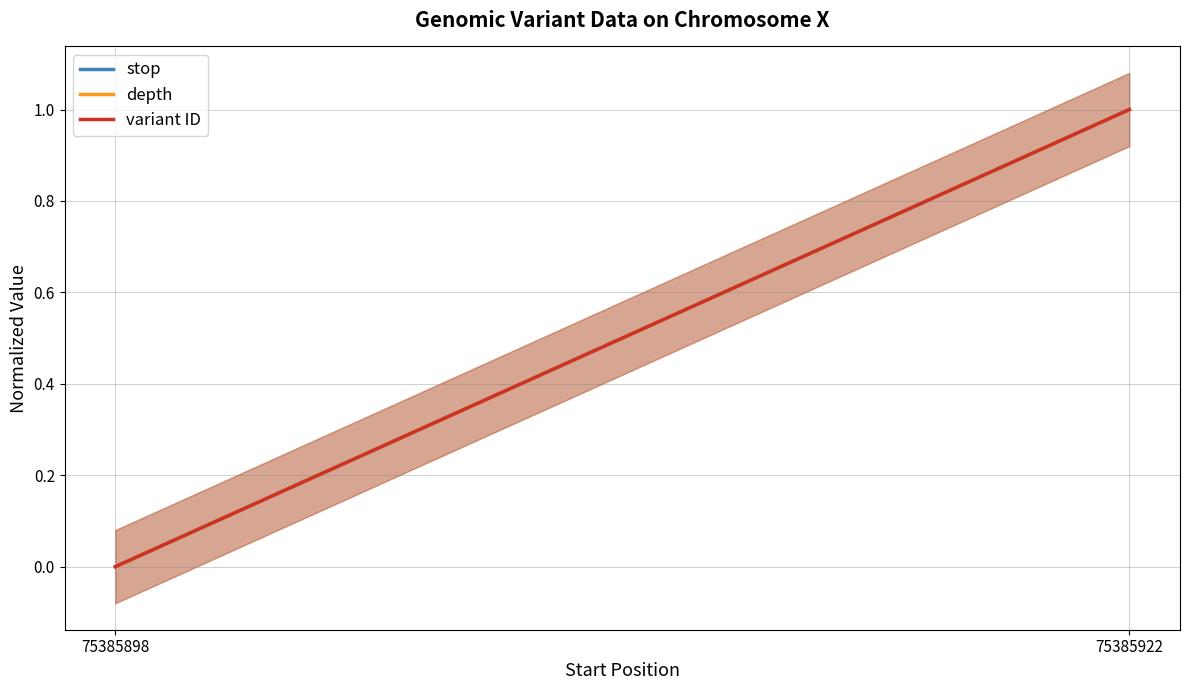

At which label does variant ID reach its peak?

75385922